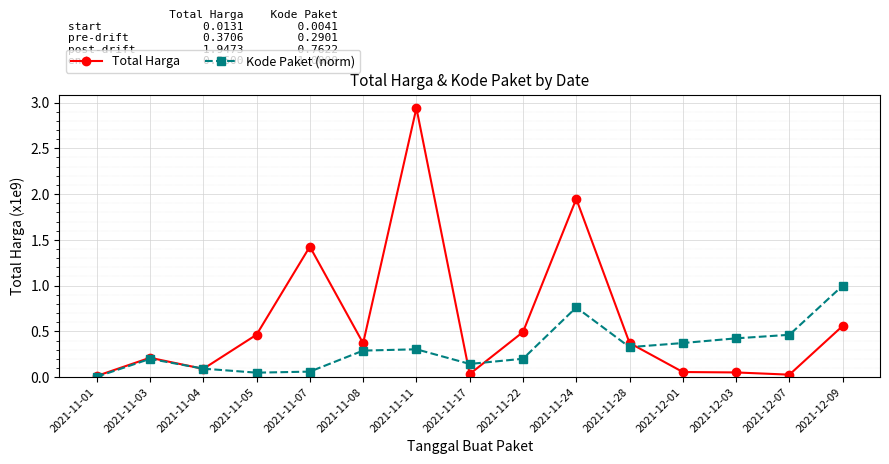

Rank the series at 2021-11-17 from highest to lowest value.

Kode Paket (norm), Total Harga